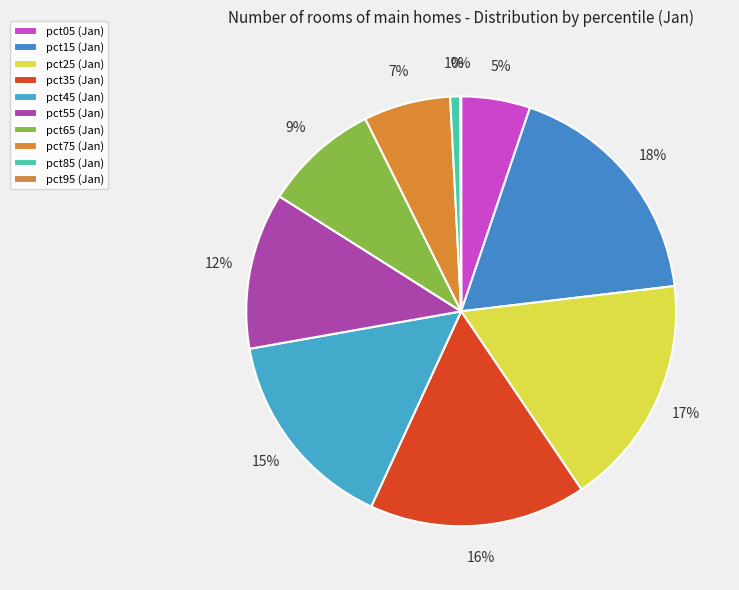

What is the total percentage of pct55 and pct25?

29.2%